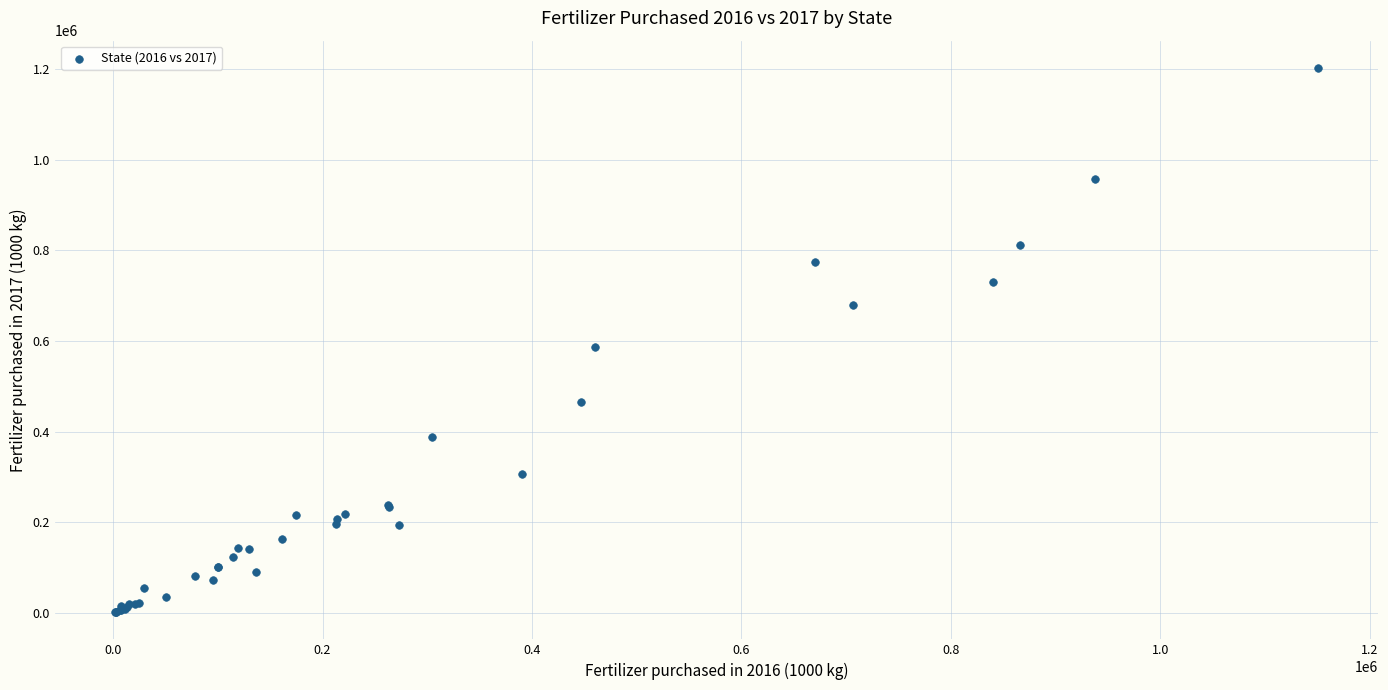

What Y value in the scatter plot is closest to 602286?

586023.4